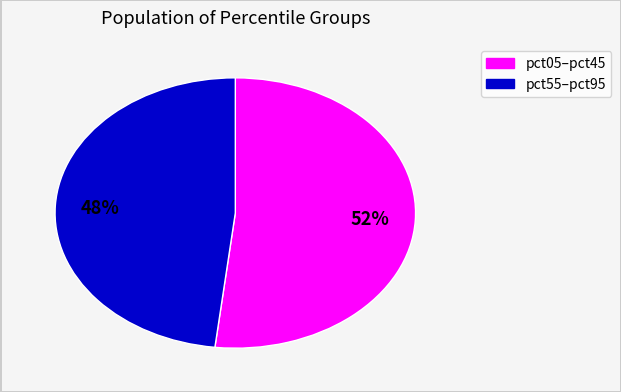

Does any single category account for the majority?

Yes